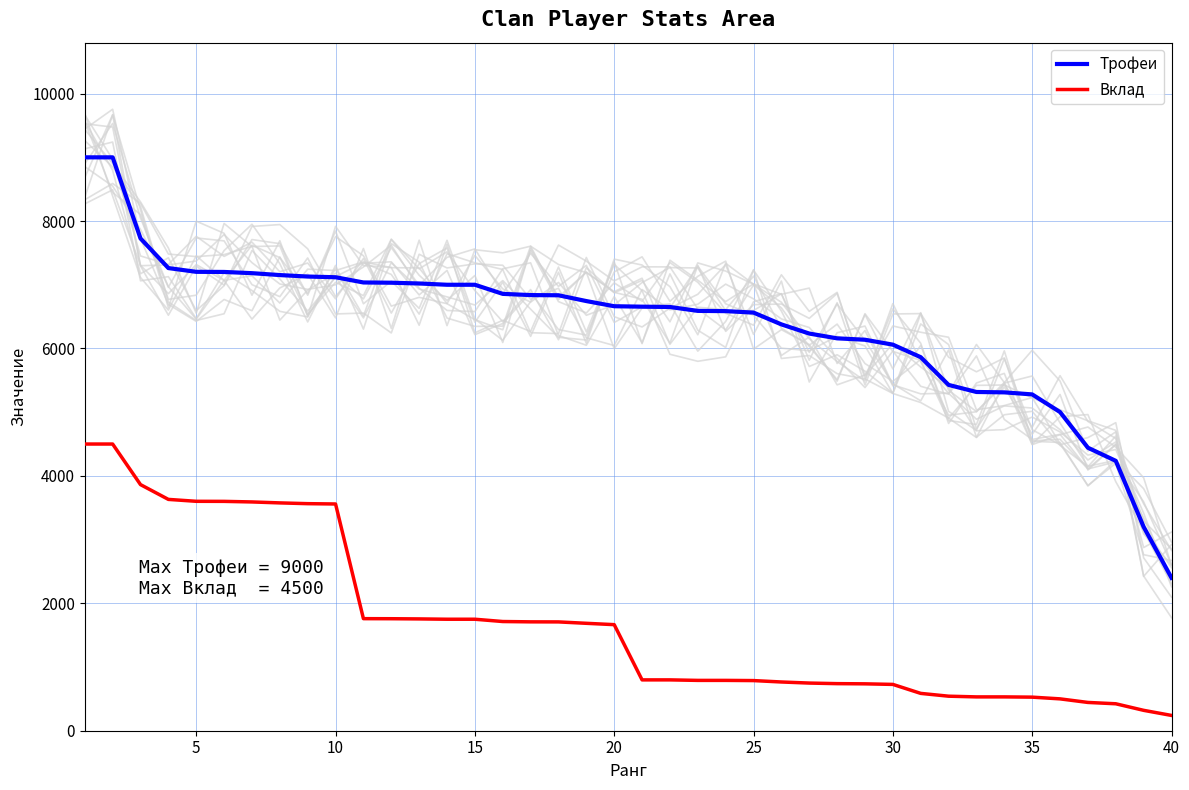

Reading right to left, extract all data points from this chart.

Трофеи: 2400	3200	4236	4442	5002	5279	5311	5317	5428	5863	6060	6137	6159	6234	6378	6563	6586	6590	6651	6656	6663	6744	6835	6838	6857	7000	7000	7020	7032	7036	7118	7129	7152	7182	7201	7203	7262	7727	9000	9000
Вклад: 240	320	423	444	500	527	531	531	542	586	727	736	739	748	765	787	790	790	798	798	1665	1686	1708	1709	1714	1750	1750	1755	1758	1759	3559	3564	3576	3591	3600	3601	3631	3863	4500	4500